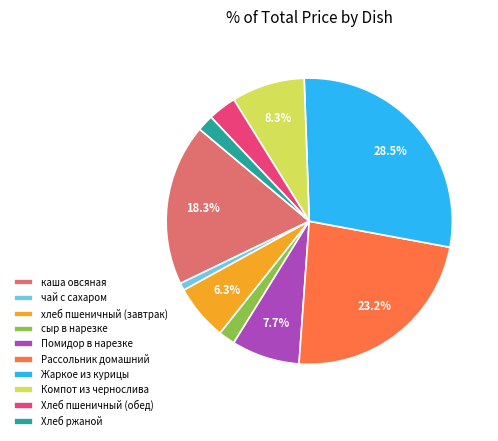

Approximately how many times larger is the value at Рассольник домашний compared to чай с сахаром?

27.7